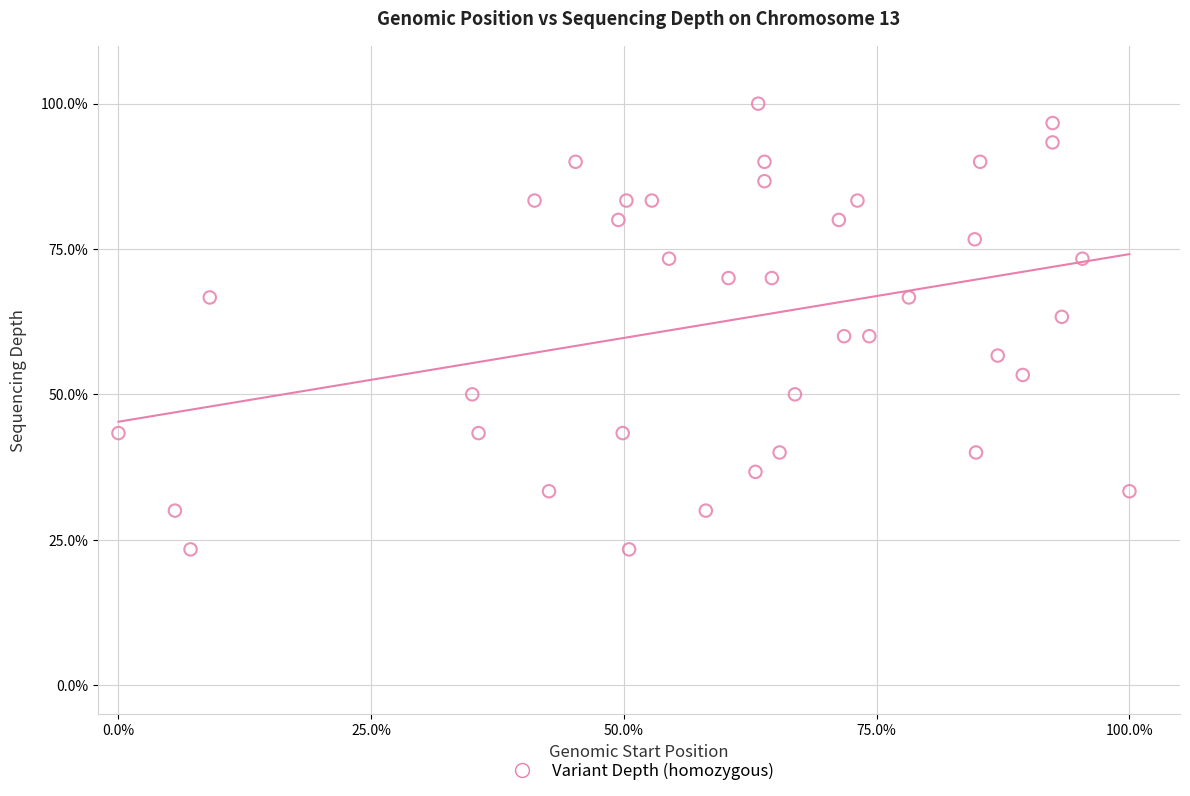

What is the range of X values (max minus min)?

100.0